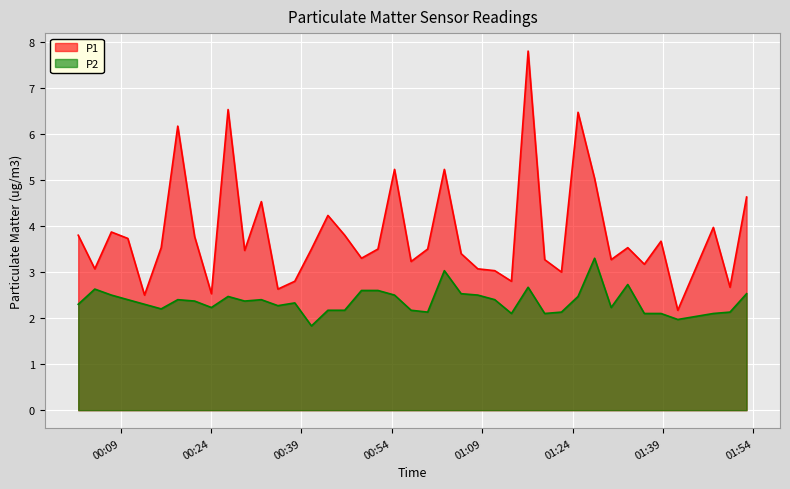

Which series has the largest range (max minus min)?

P1